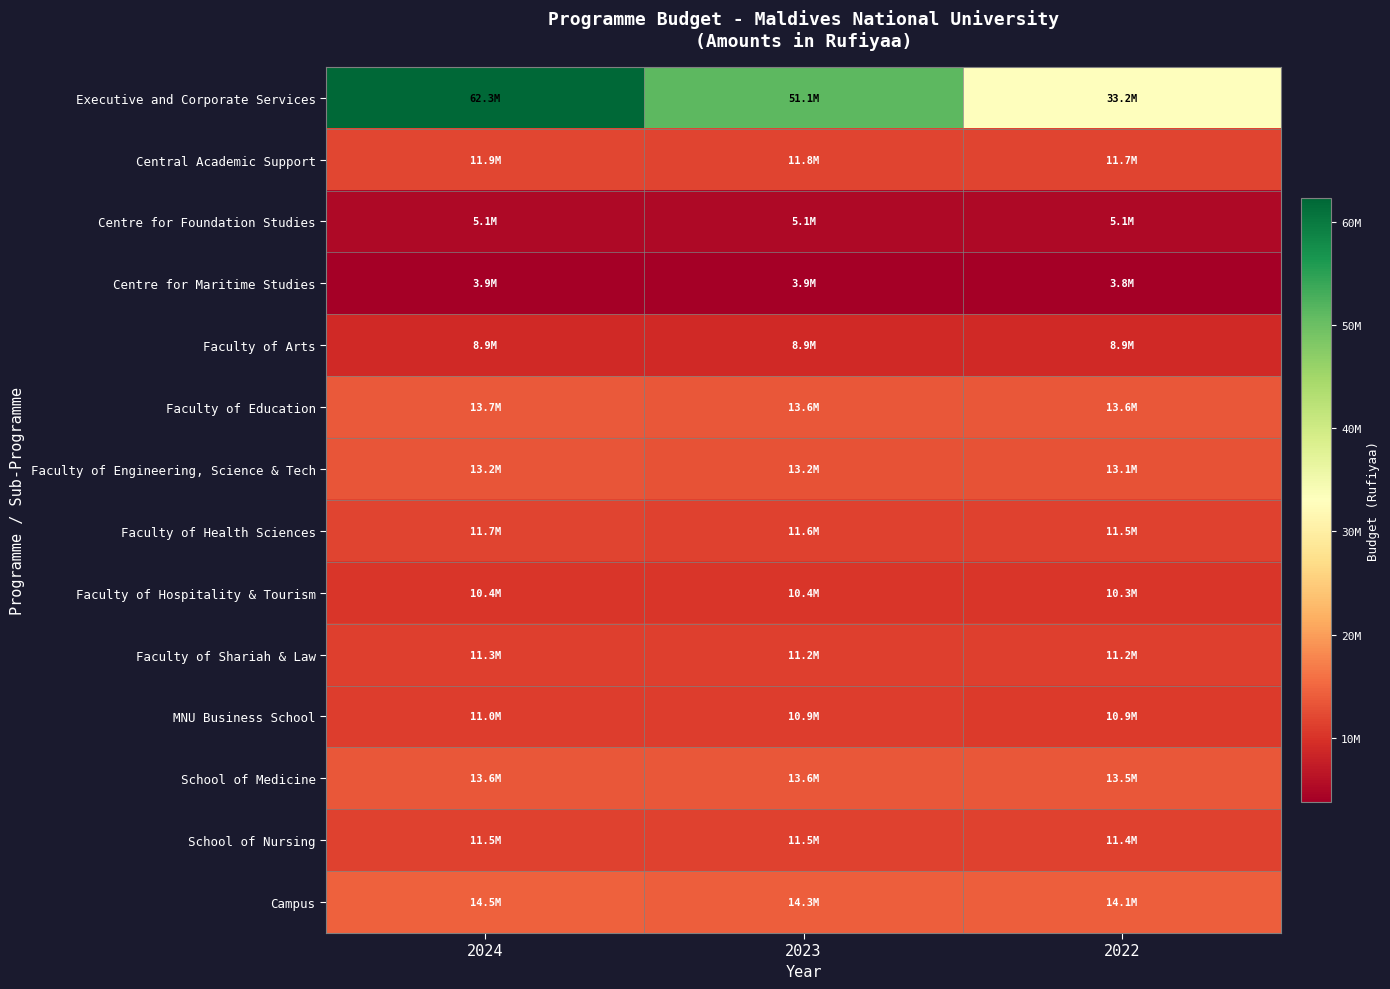

Reading left to right, transcribe all the data shown in this chart.

Executive and Corporate Services: 2024=62250687	2023=51137939	2022=33160625
Central Academic Support: 2024=11921057	2023=11822020	2022=11725868
Centre for Foundation Studies: 2024=5103565	2023=5089759	2022=5076358
Centre for Maritime Studies: 2024=3923253	2023=3882419	2022=3842774
Faculty of Arts: 2024=8944959	2023=8908918	2022=8873928
Faculty of Education: 2024=13687057	2023=13633652	2022=13581799
Faculty of Engineering, Science & Tech: 2024=13208039	2023=13169633	2022=13132346
Faculty of Health Sciences: 2024=11668725	2023=11599957	2022=11533192
Faculty of Hospitality & Tourism: 2024=10446549	2023=10359594	2022=10275172
Faculty of Shariah & Law: 2024=11259902	2023=11216370	2022=11174105
MNU Business School: 2024=10959155	2023=10922934	2022=10887770
School of Medicine: 2024=13576772	2023=13551260	2022=13526494
School of Nursing: 2024=11523862	2023=11476025	2022=11429584
Campus: 2024=14513353	2023=14308990	2022=14110579